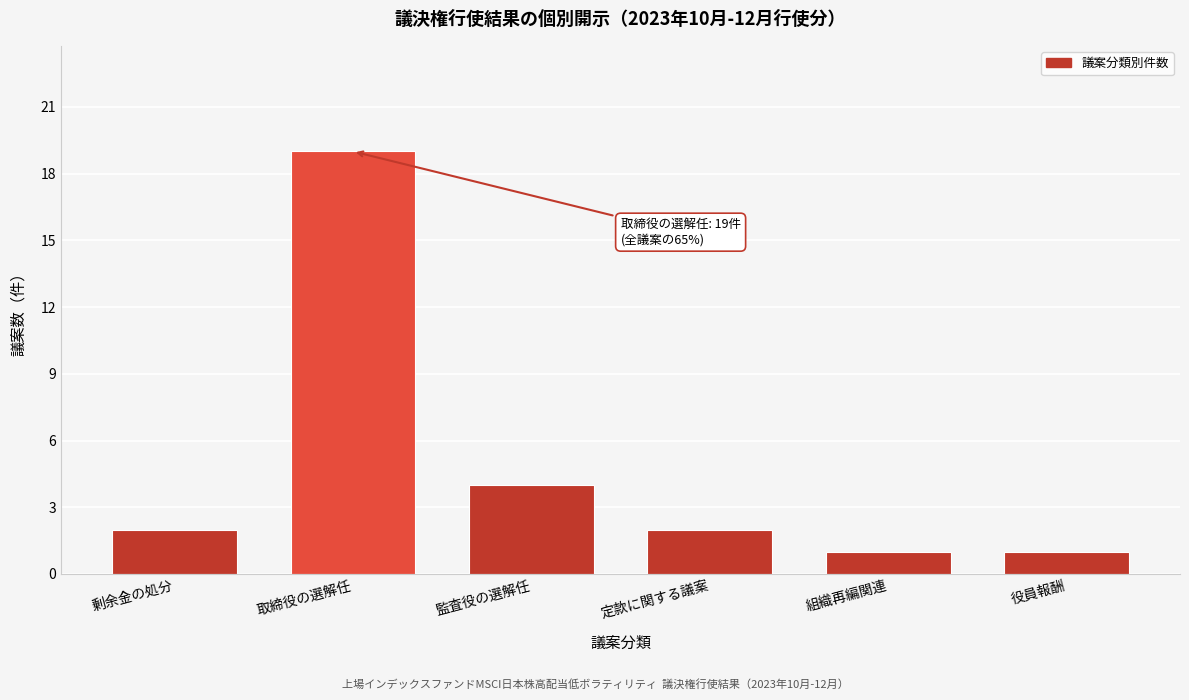

Reading left to right, list all the values displayed in this chart.

剰余金の処分=2	取締役の選解任=19	監査役の選解任=4	定款に関する議案=2	組織再編関連=1	役員報酬=1